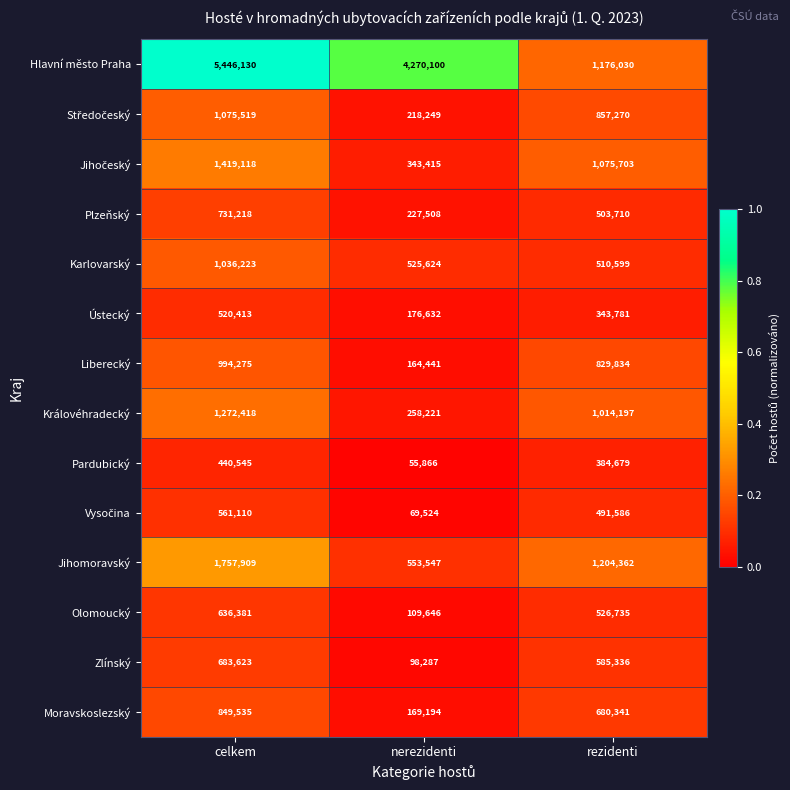

The value of Královéhradecký at nerezidenti is 258221. True or false?

True